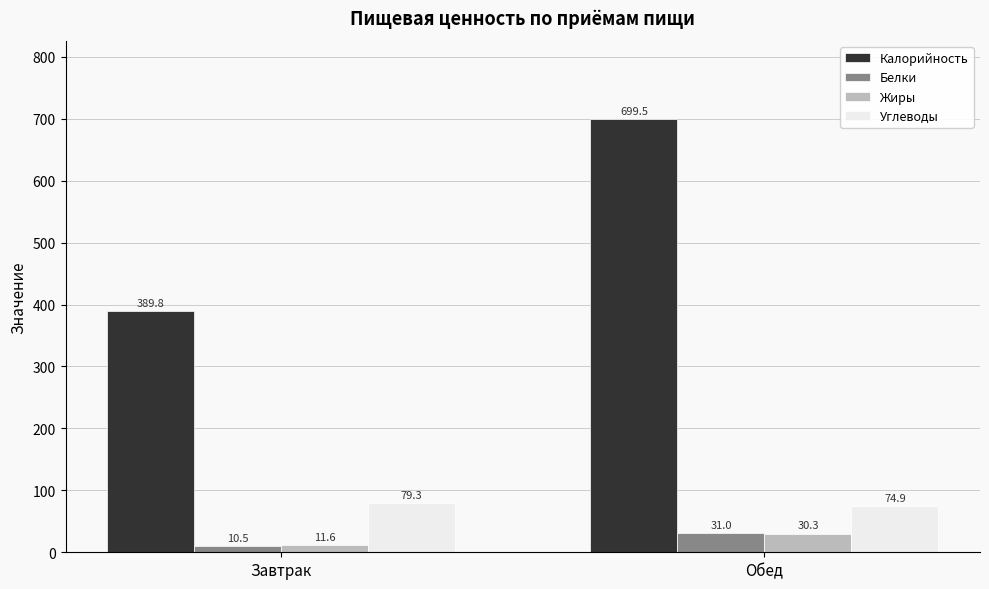

Rank the categories by Калорийность value from lowest to highest.

Завтрак, Обед